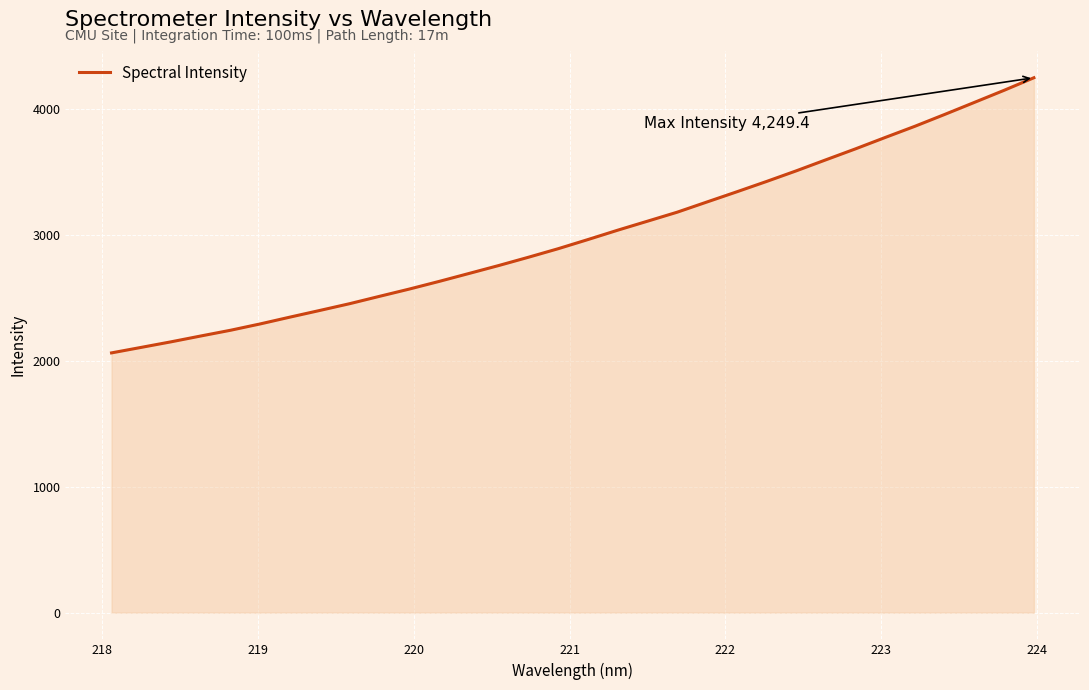

What is the smallest value displayed?

2063.5